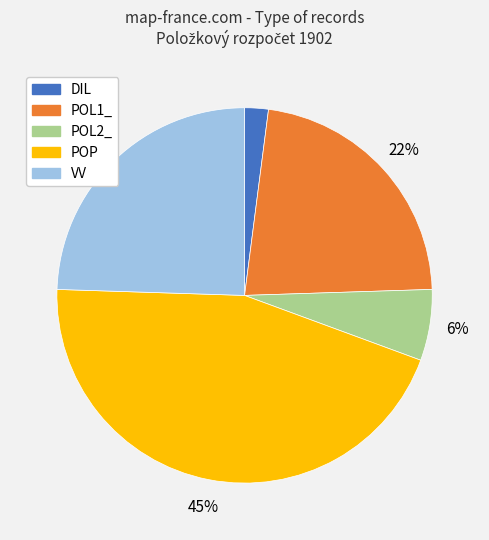

To the nearest percent, what percentage of the pie is VV?

24%